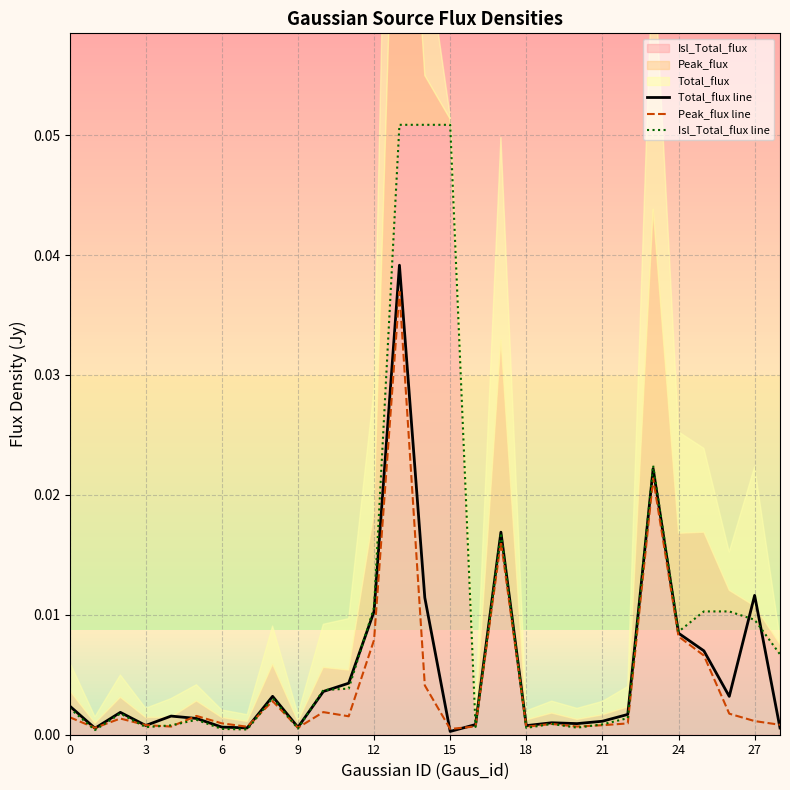

Rank the series at 19 from lowest to highest value.

Peak_flux line, Isl_Total_flux line, Total_flux line